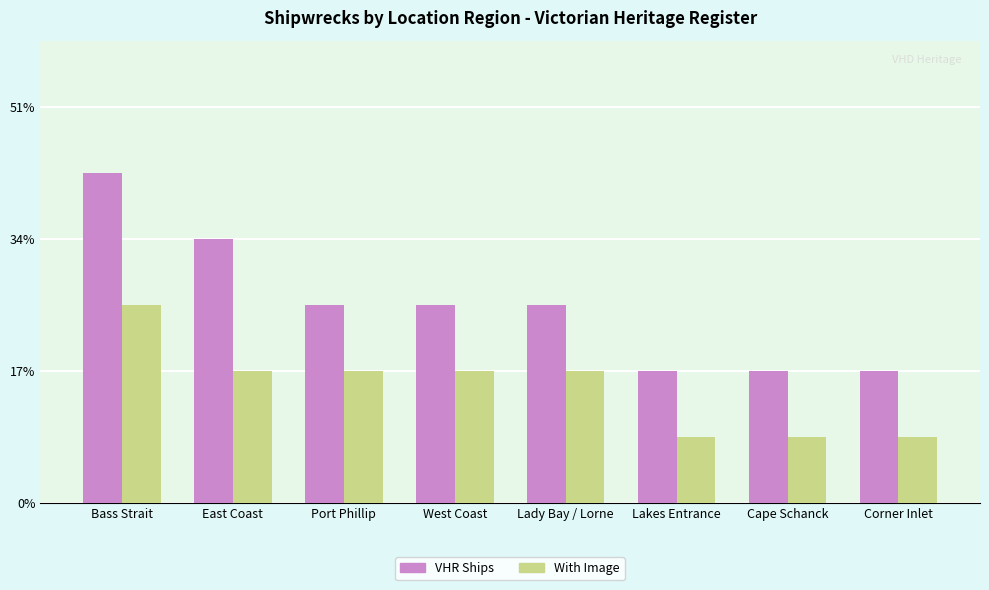

Reading right to left, extract all data points from this chart.

VHR Ships: 2	2	2	3	3	3	4	5
With Image: 1	1	1	2	2	2	2	3